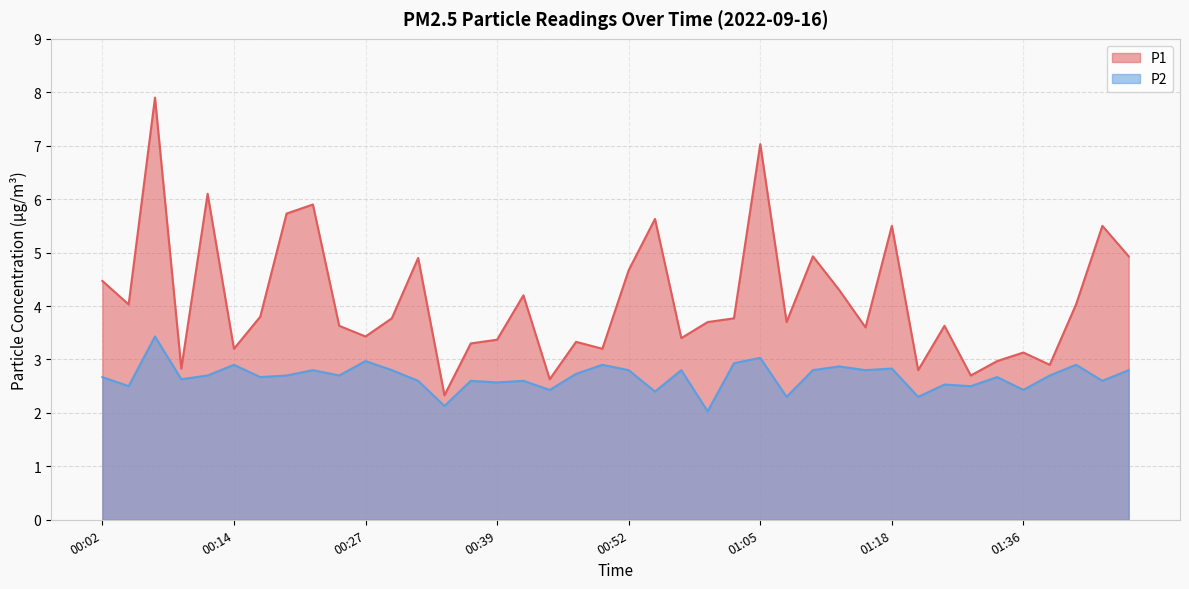

Between 01:00 and 00:44, which is larger?

01:00